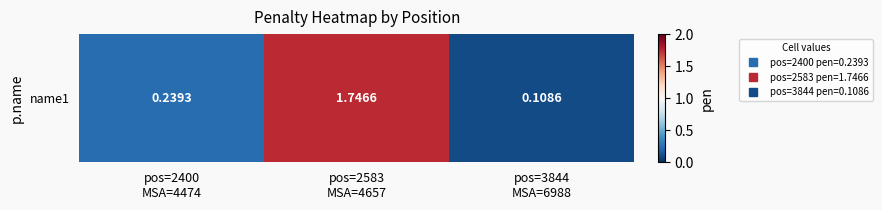

What is the difference between the maximum and minimum values?

1.6